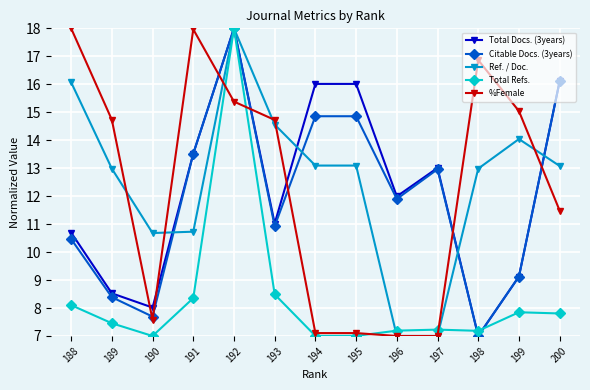

True or false: Ref. / Doc. has more than 0 interior local peaks.

True